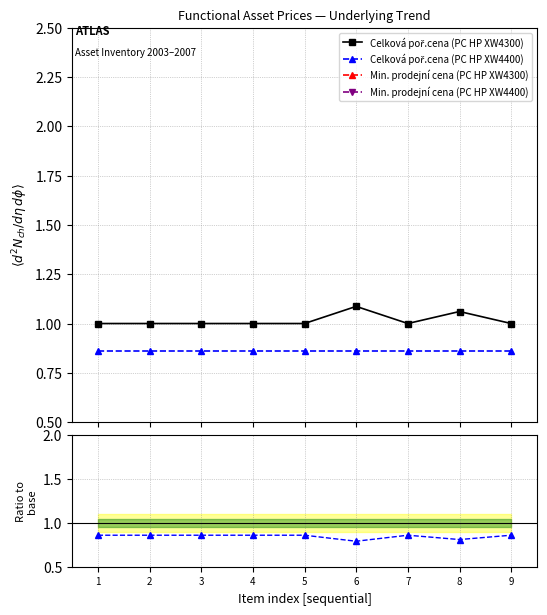

True or false: Celková poř.cena (PC HP XW4400) and Min. prodejní cena (PC HP XW4300) intersect in this chart.

False